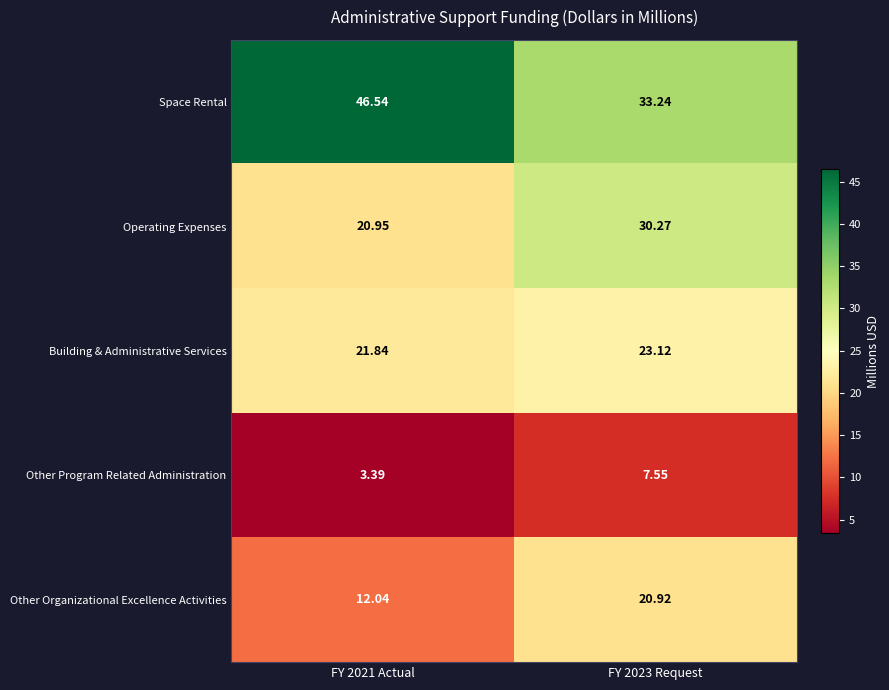

Which series has the largest total across all categories?

Space Rental